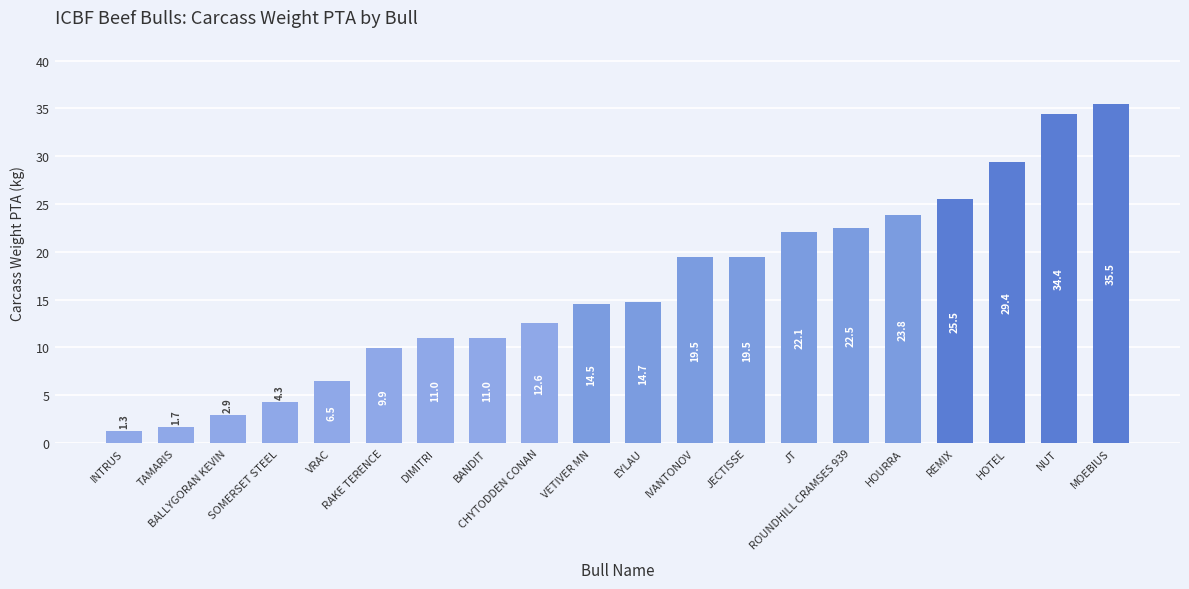

What is the smallest value displayed?

1.3